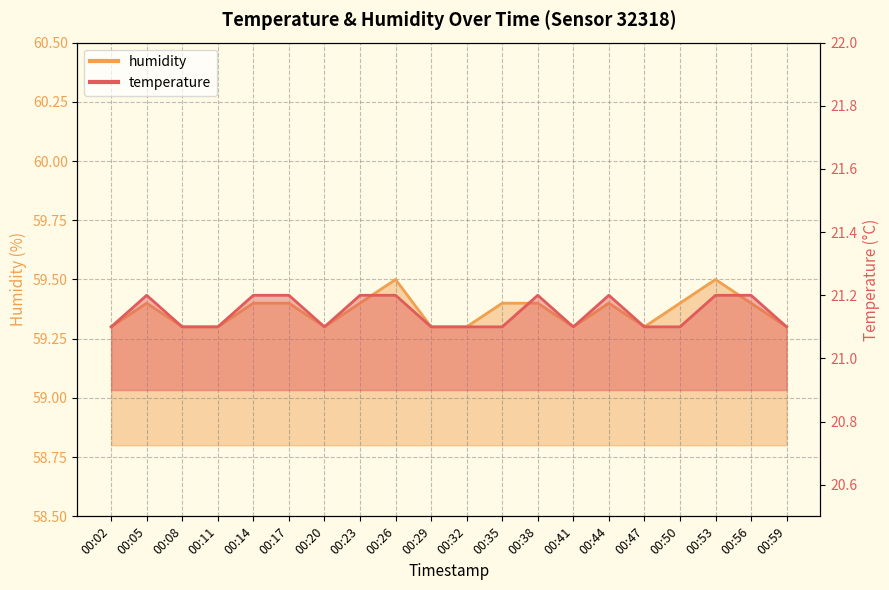

How many data points does each series have?

20